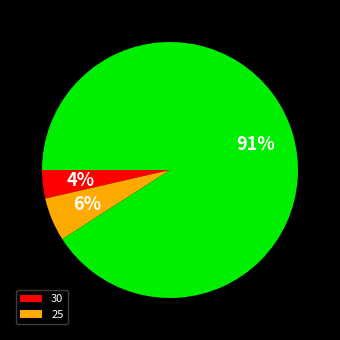

Is there any slice that represents more than half of the pie?

Yes